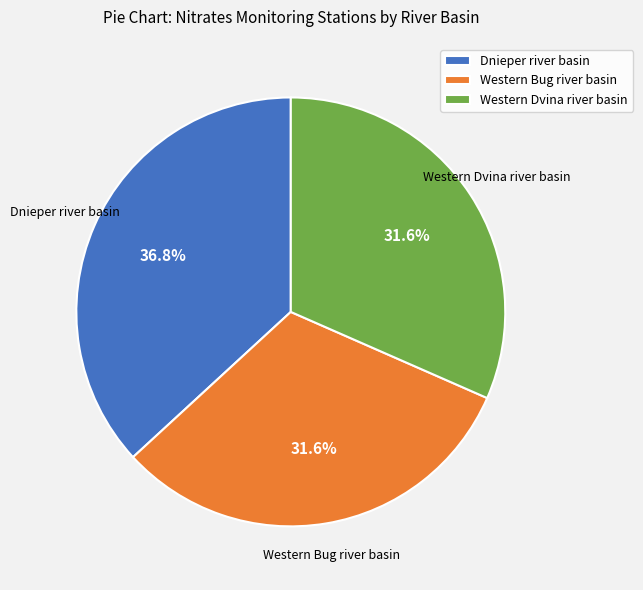

Does Western Bug river basin represent more than half of the total?

No